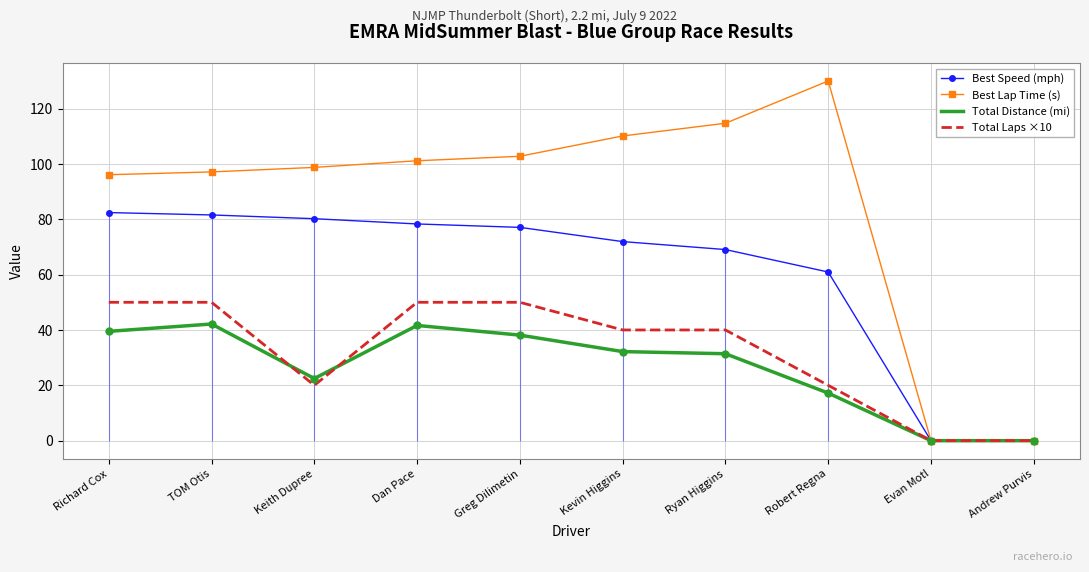

Which series has the widest spread of Y values?

Best Lap Time (s)